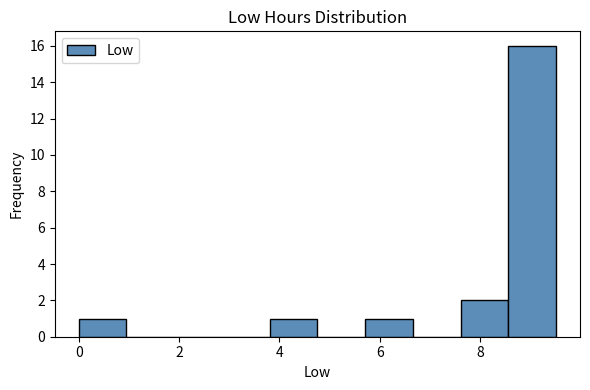

How tall is the bar that spans 0.0 to 1.0 on the x-axis? Neither the bar edges nor the heights are printed on the chart, so give them approximately, as read against the axes.

1